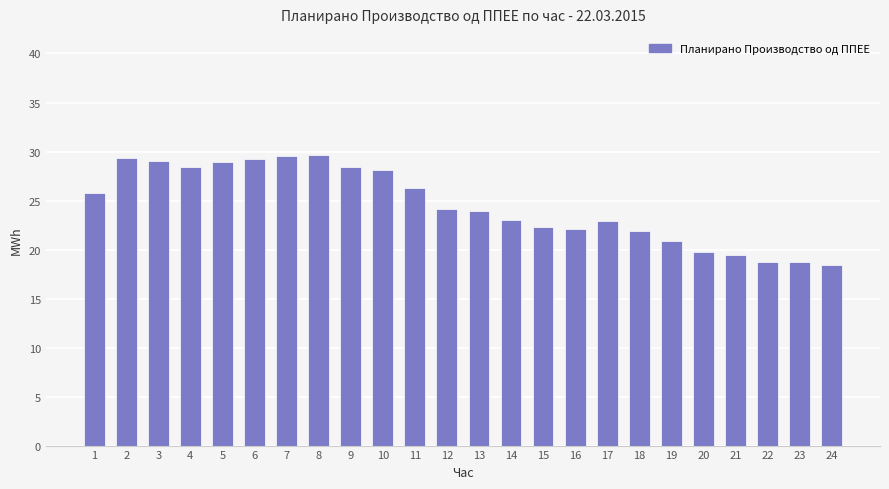

The value at 23 is 18.8. True or false?

True